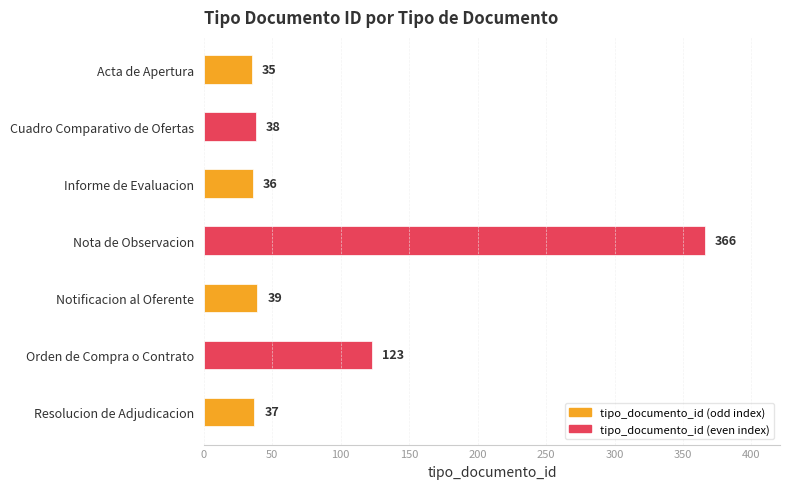

What is the change in value from Informe de Evaluacion to Notificacion al Oferente?

+3